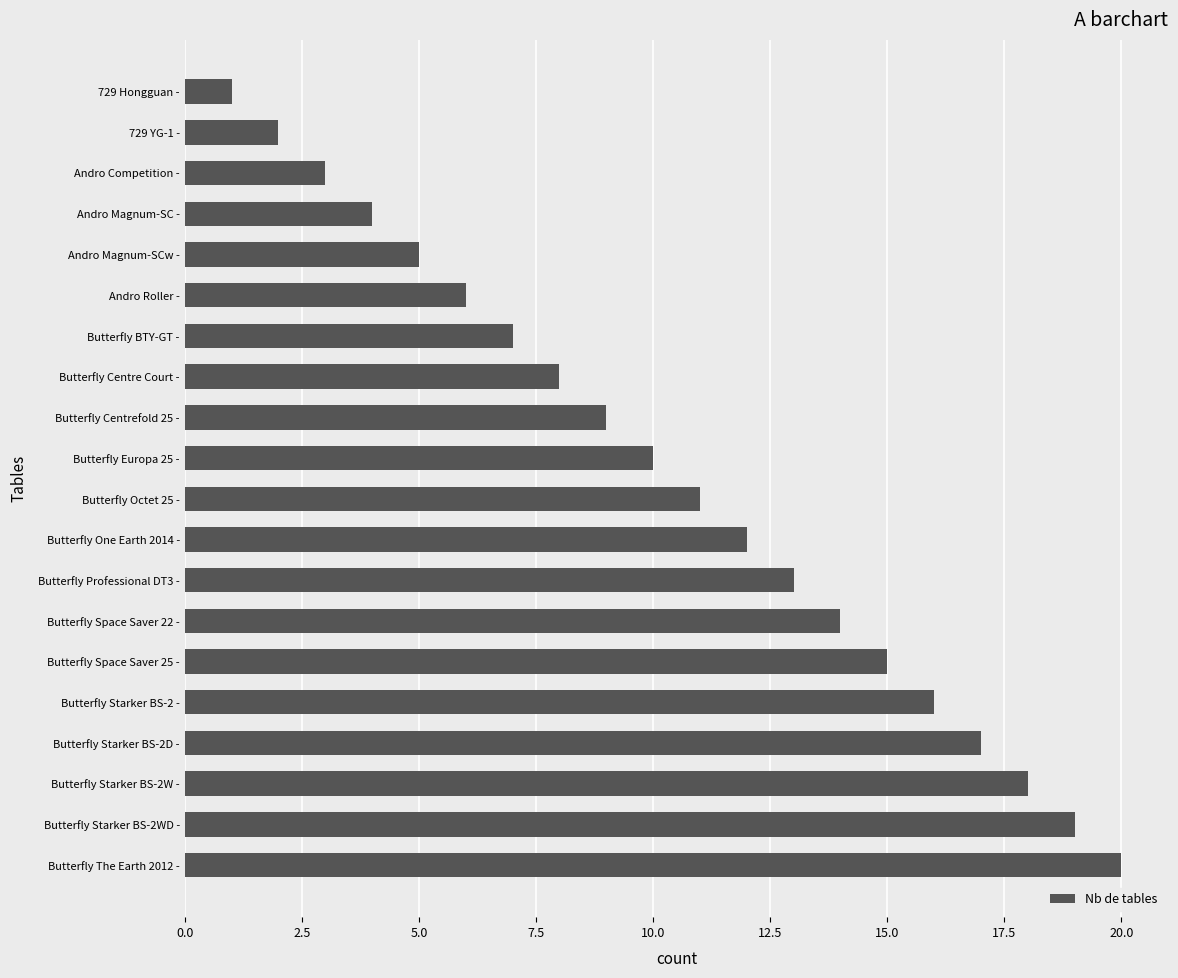

What is the sum of all values?

210